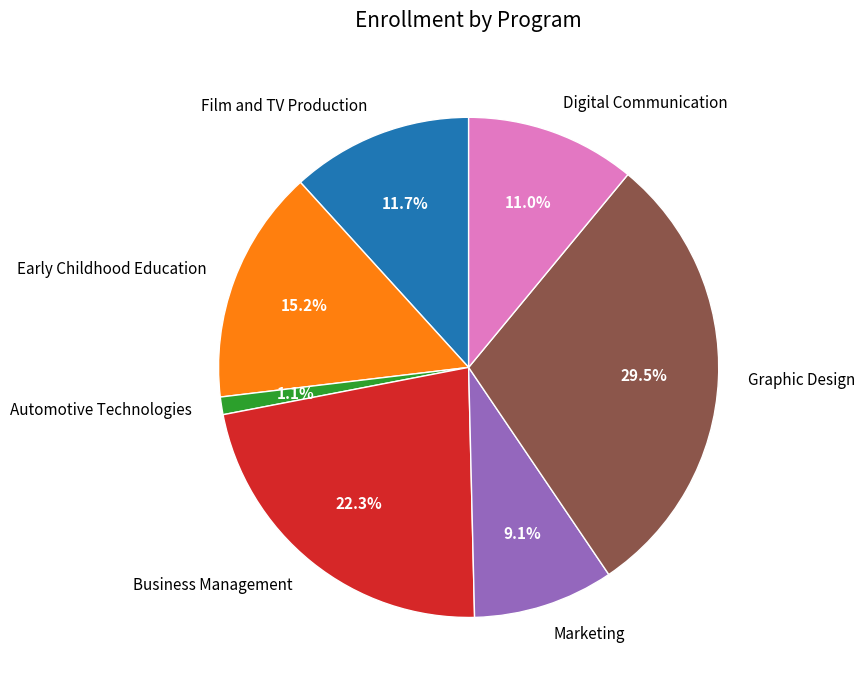

True or false: Business Management accounts for 14% of the total.

False